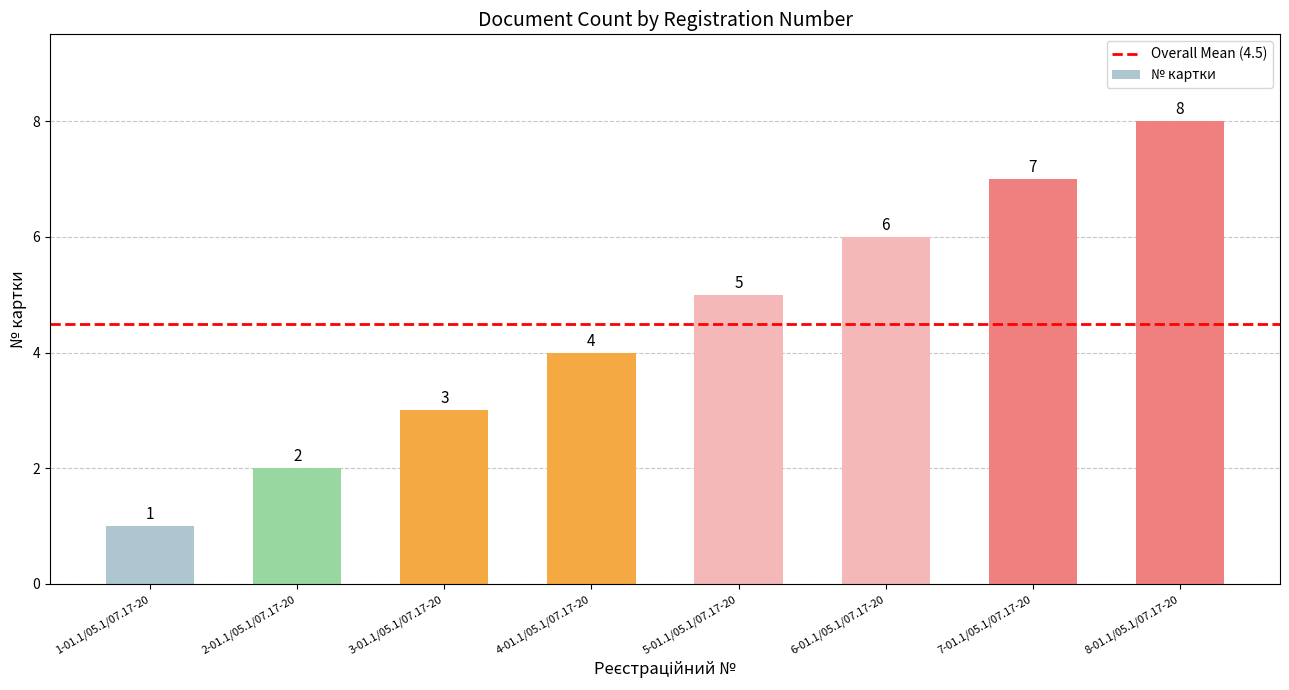

Count the values in the range 3 to 7.

5